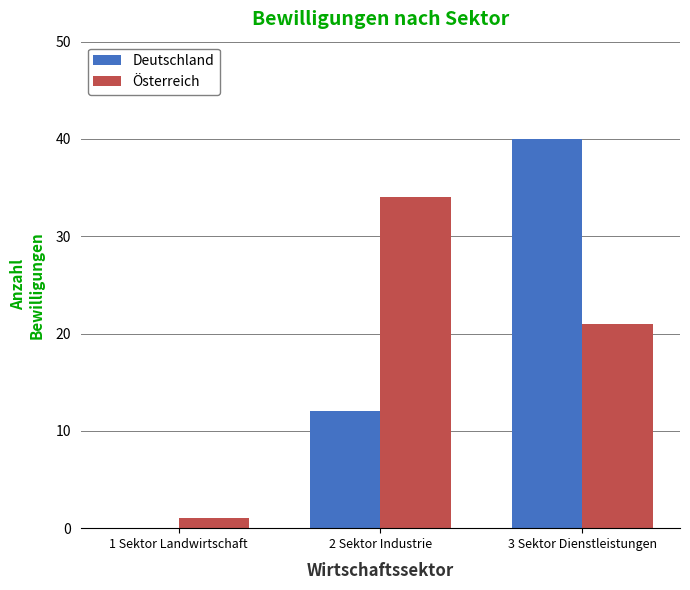

Does the chart contain stacked bars?

No